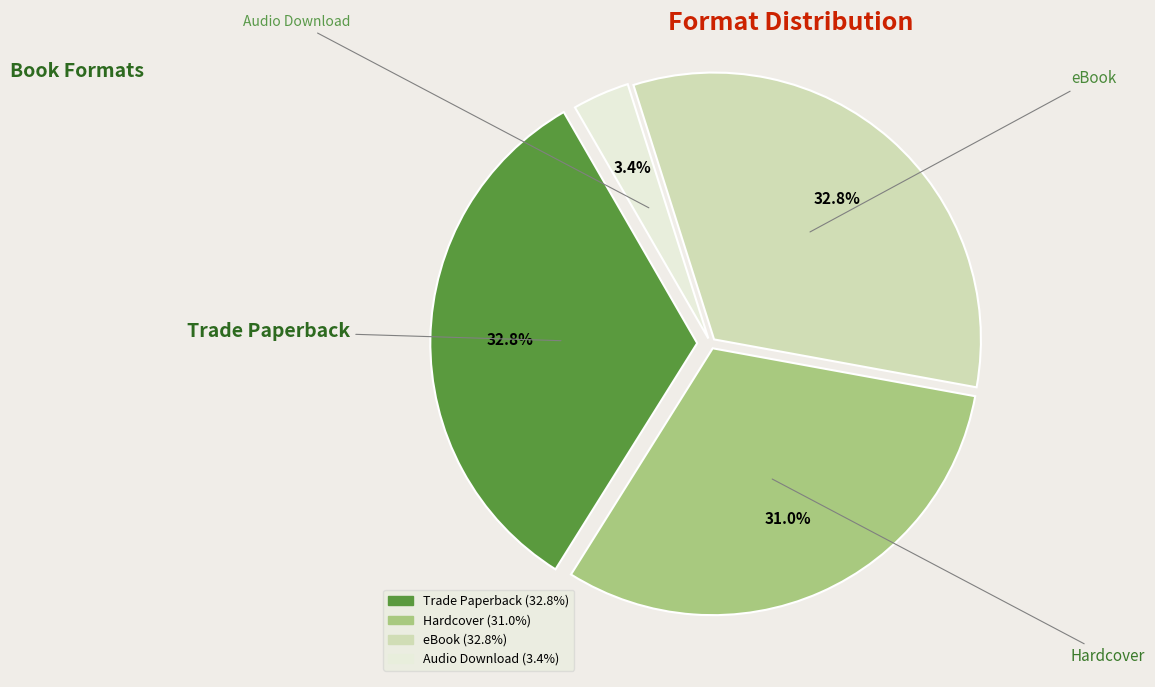

Is there any slice that represents more than half of the pie?

No